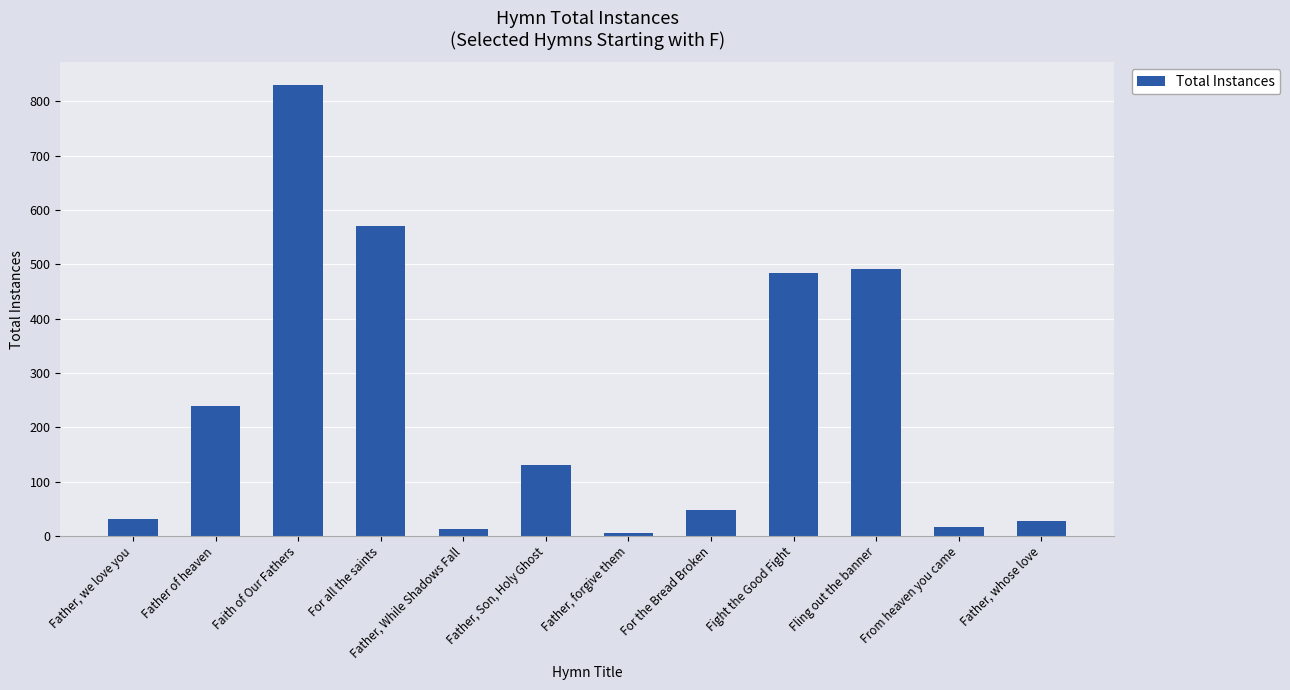

What is the difference between the maximum and minimum values?

824